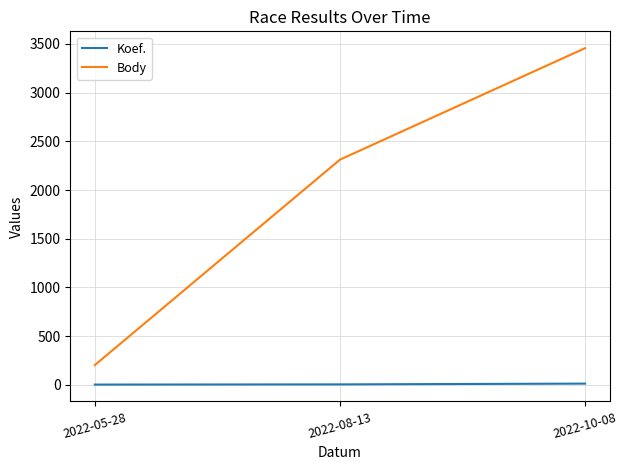

Is this an area chart (filled region under the line)?

No